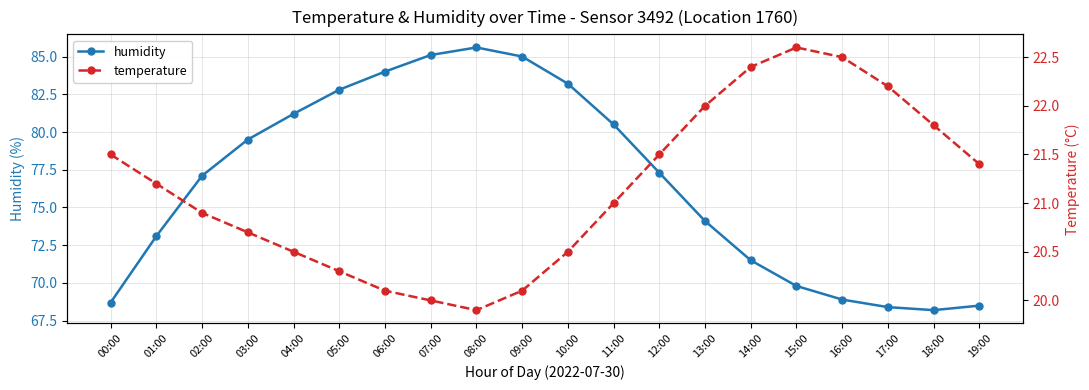

The temperature series shows 27.7 at 10:00. True or false?

False